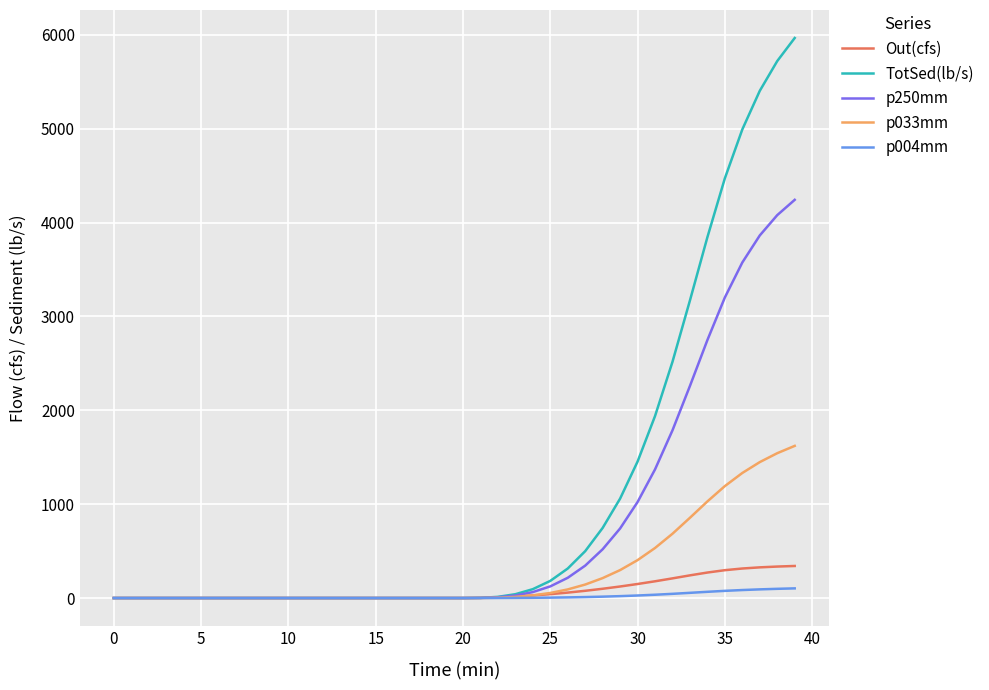

After their last crossing, which series has the higher values: Out(cfs) or p033mm?

p033mm